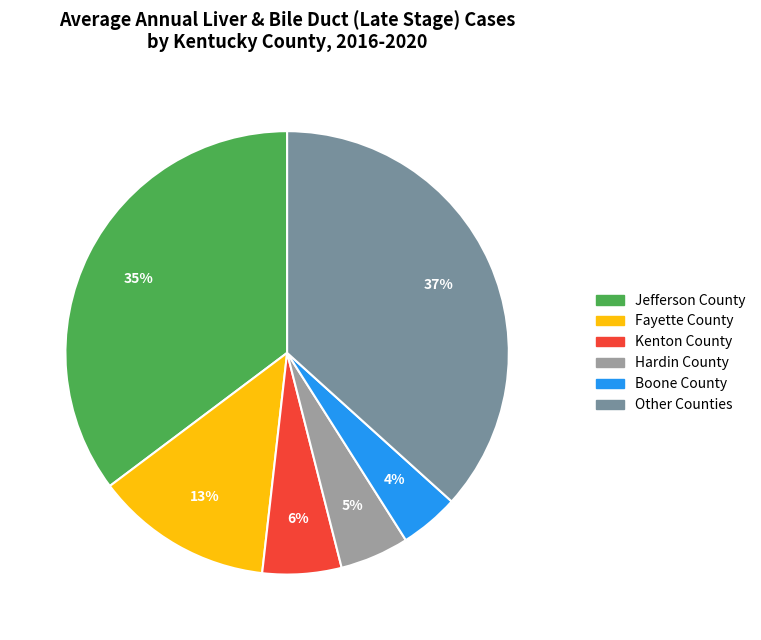

To the nearest percent, what is the average slice percentage?

17%